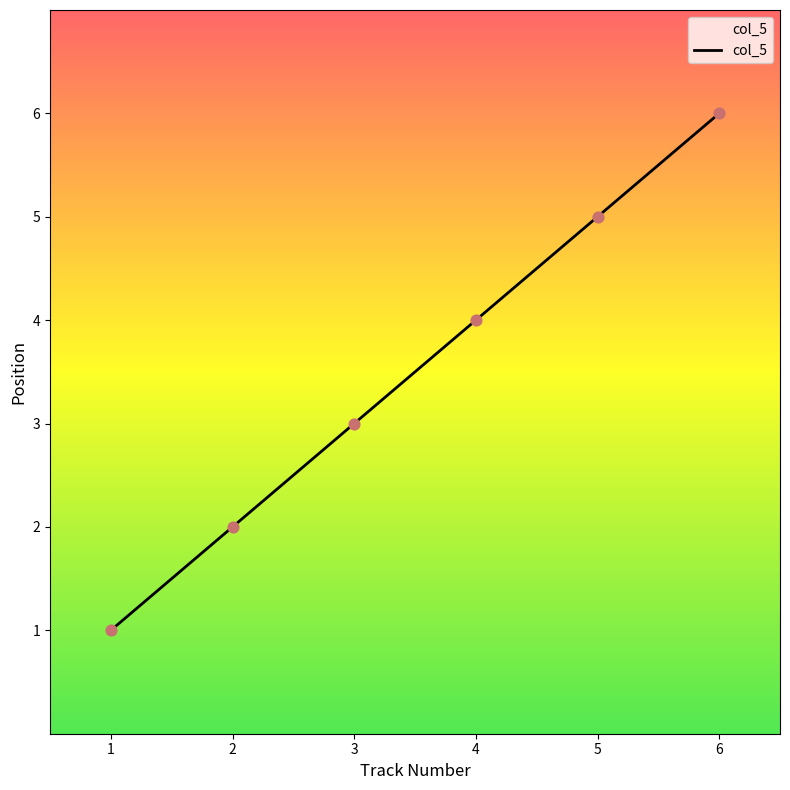

What is the change in value from 4 to 6?

+2